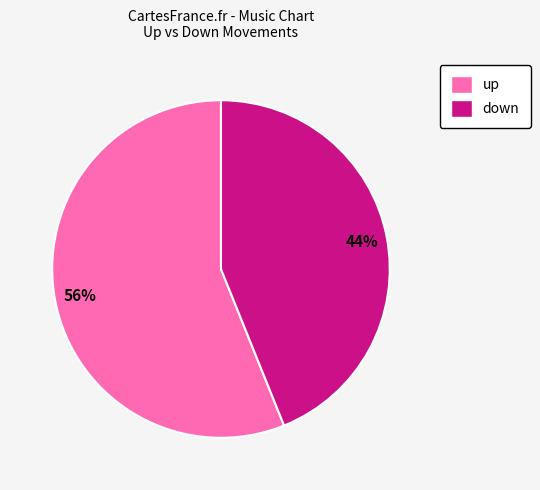

Rank the categories by value from highest to lowest.

up, down